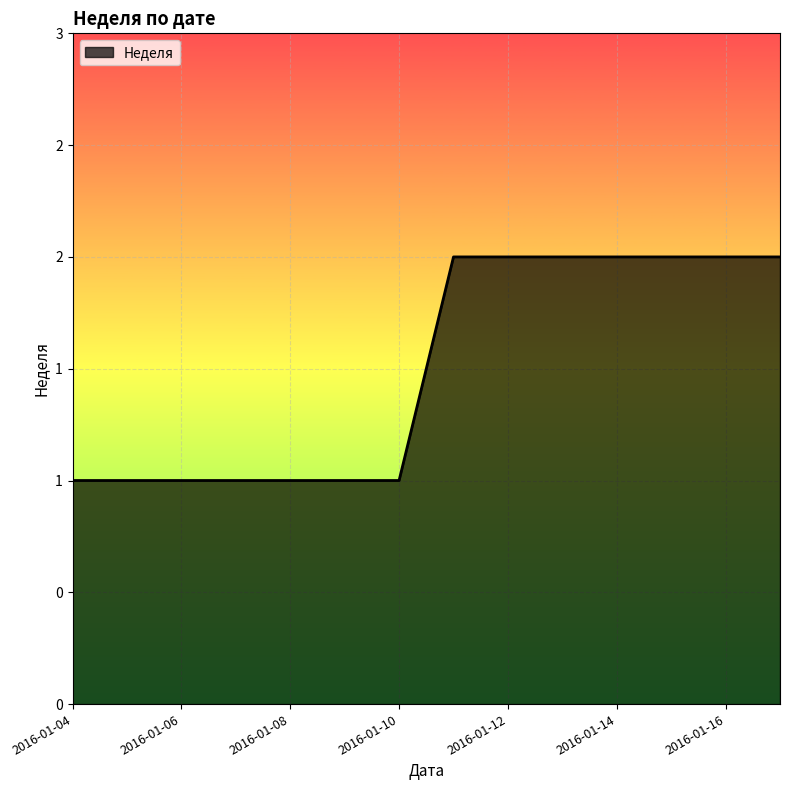

What is the difference between the maximum and minimum values?

1